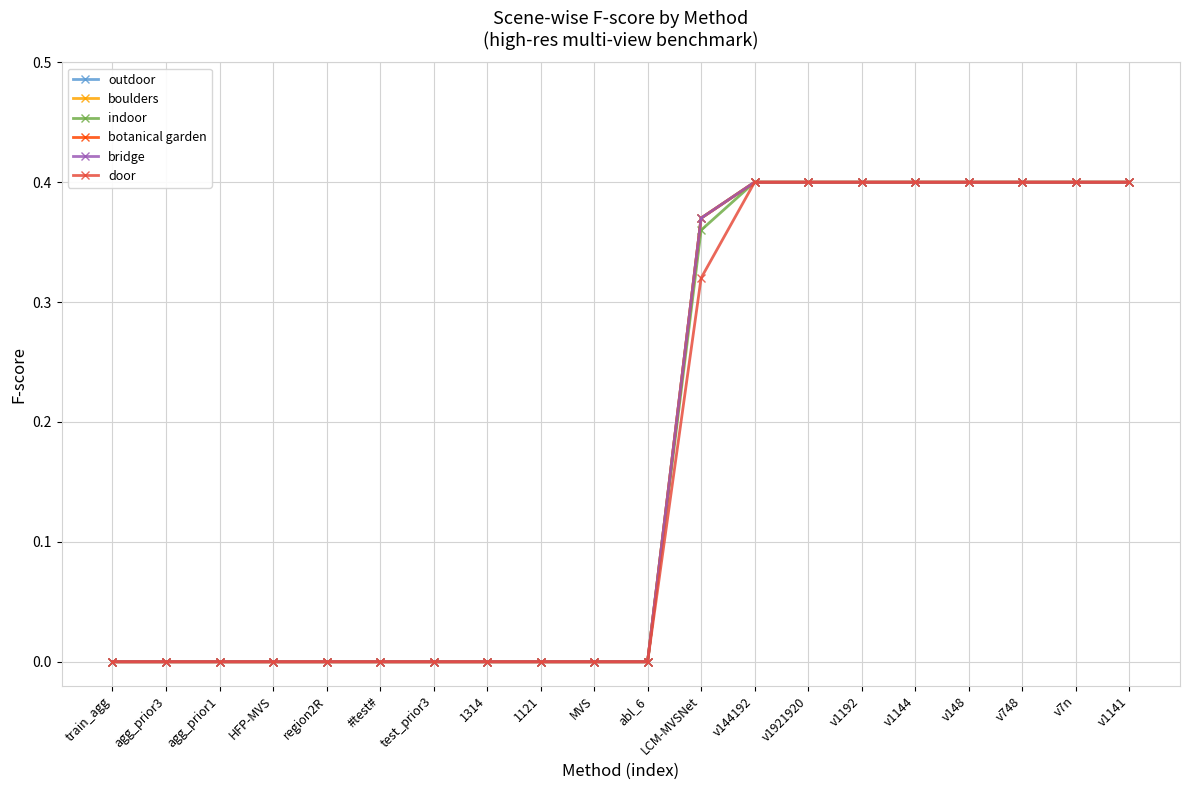

True or false: outdoor and boulders intersect in this chart.

False